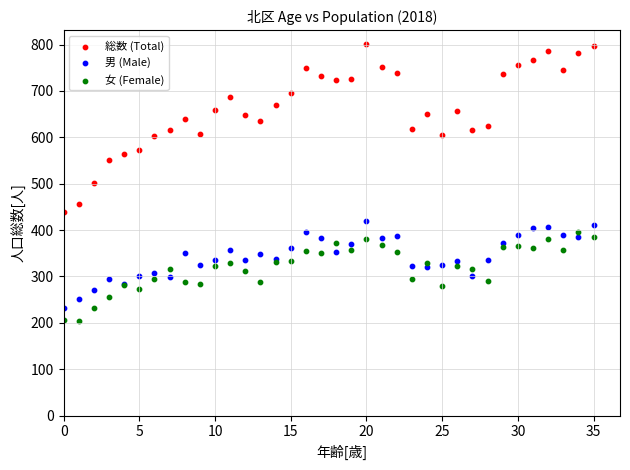

Which series has the widest spread of Y values?

総数 (Total)